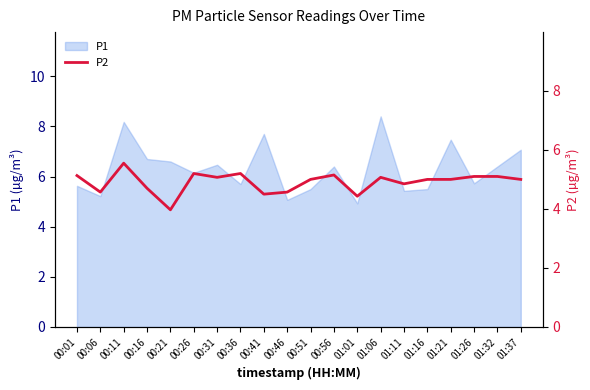

How many data points are above 5?

9